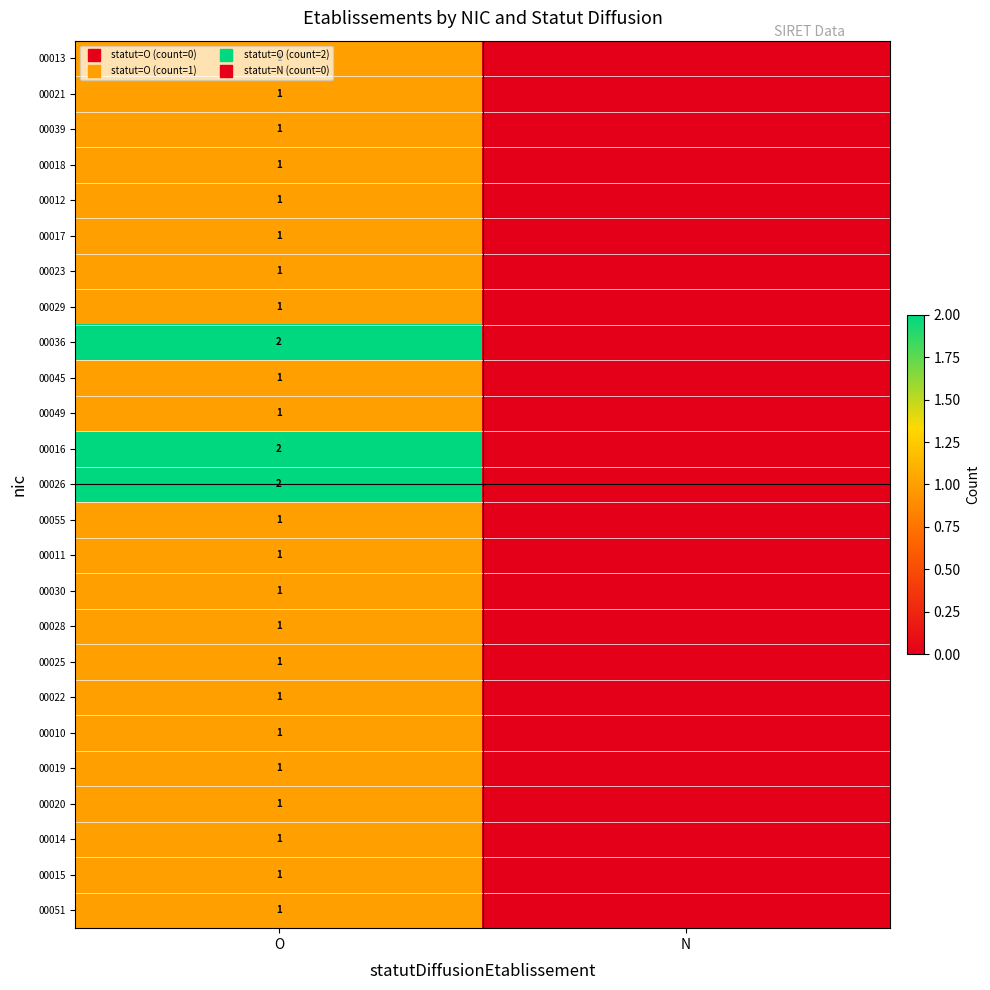

What is the difference between the 00016 values at O and N?

2